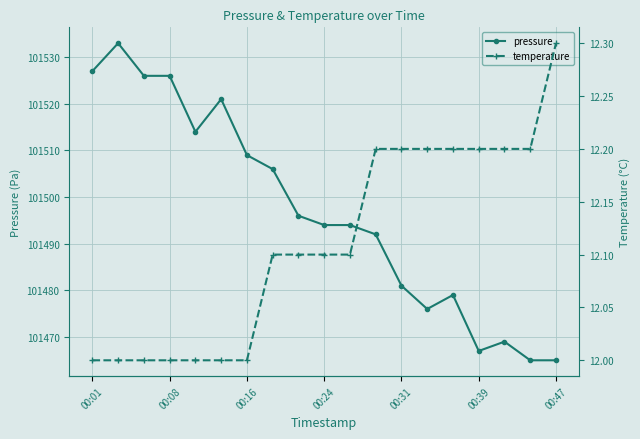

True or false: pressure has more than 2 points higher than both neighbors.

True